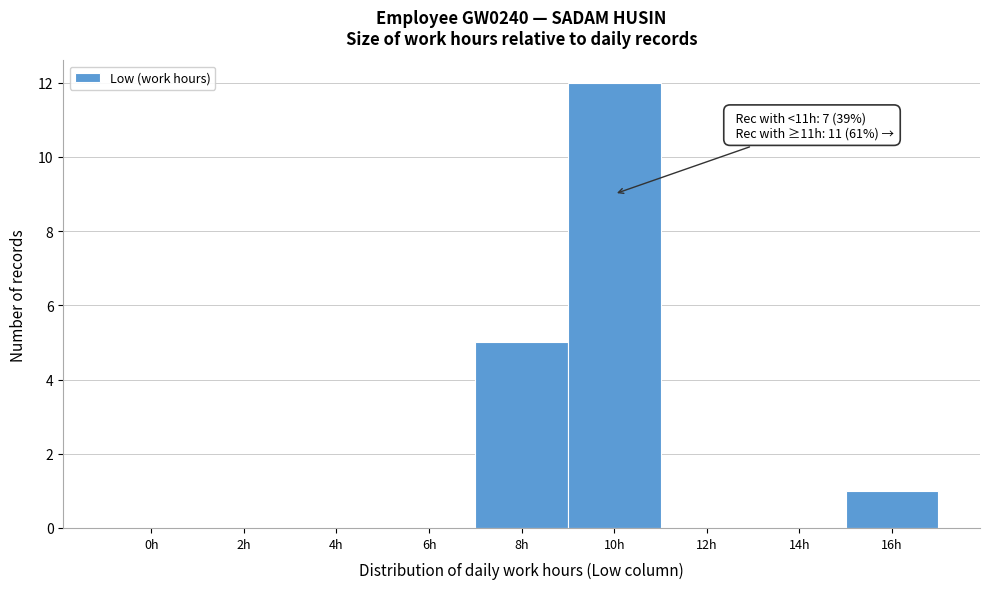

Reading right to left, list all the values displayed in this chart.

16h=1	14h=0	12h=0	10h=12	8h=5	6h=0	4h=0	2h=0	0h=0